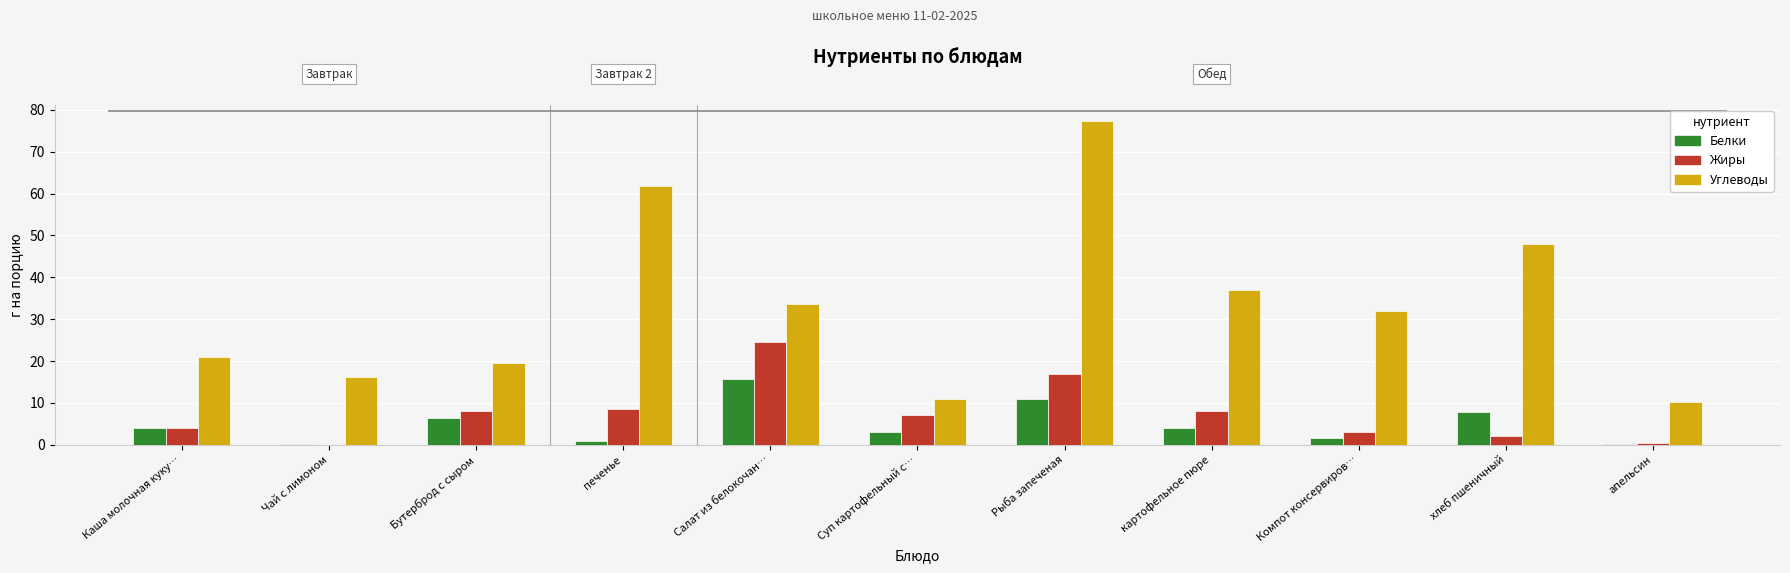

Which label corresponds to the largest value in the chart?

Рыба запеченая